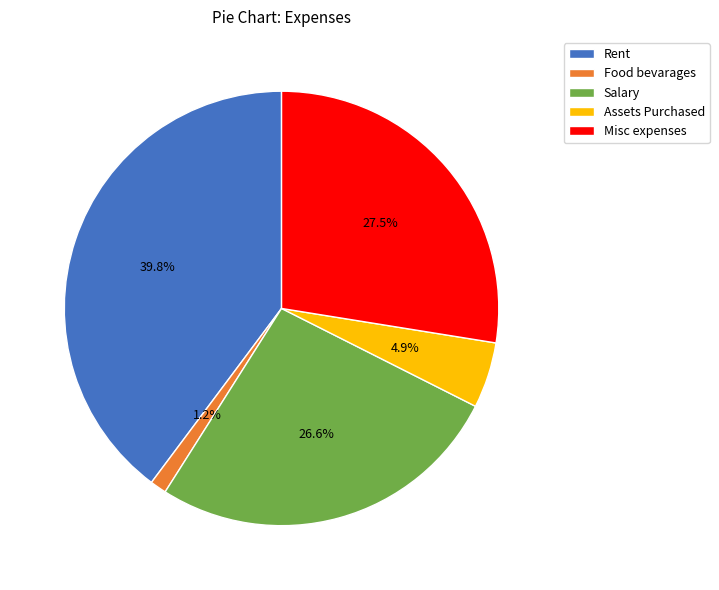

What is the smallest slice in the pie chart?

Food bevarages